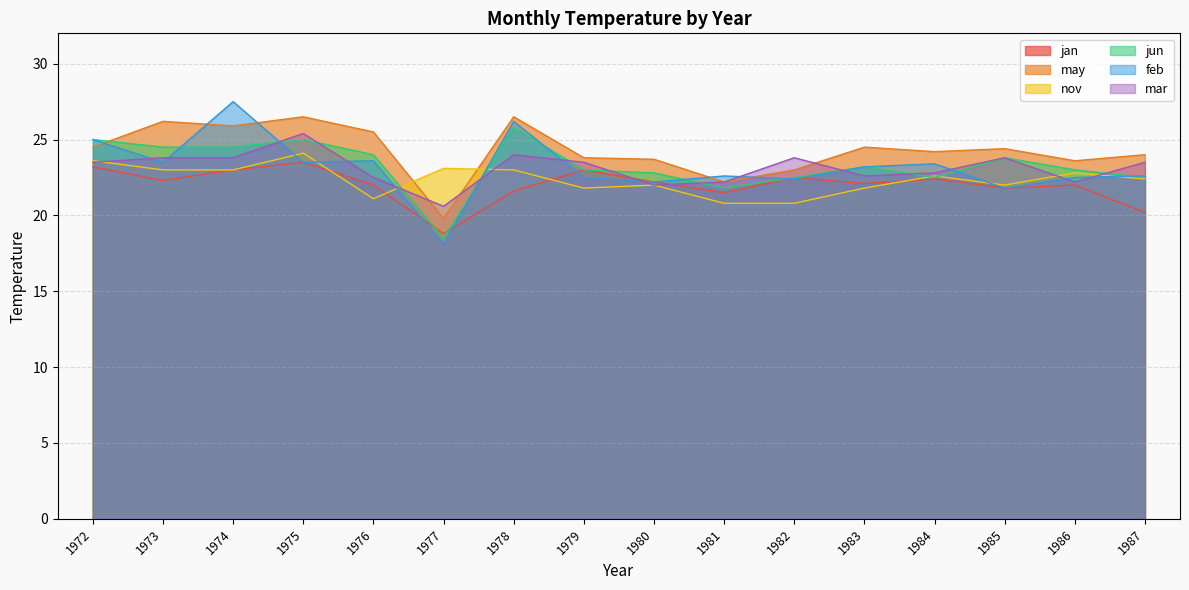

Which category has the lowest value in the jan series?

1977